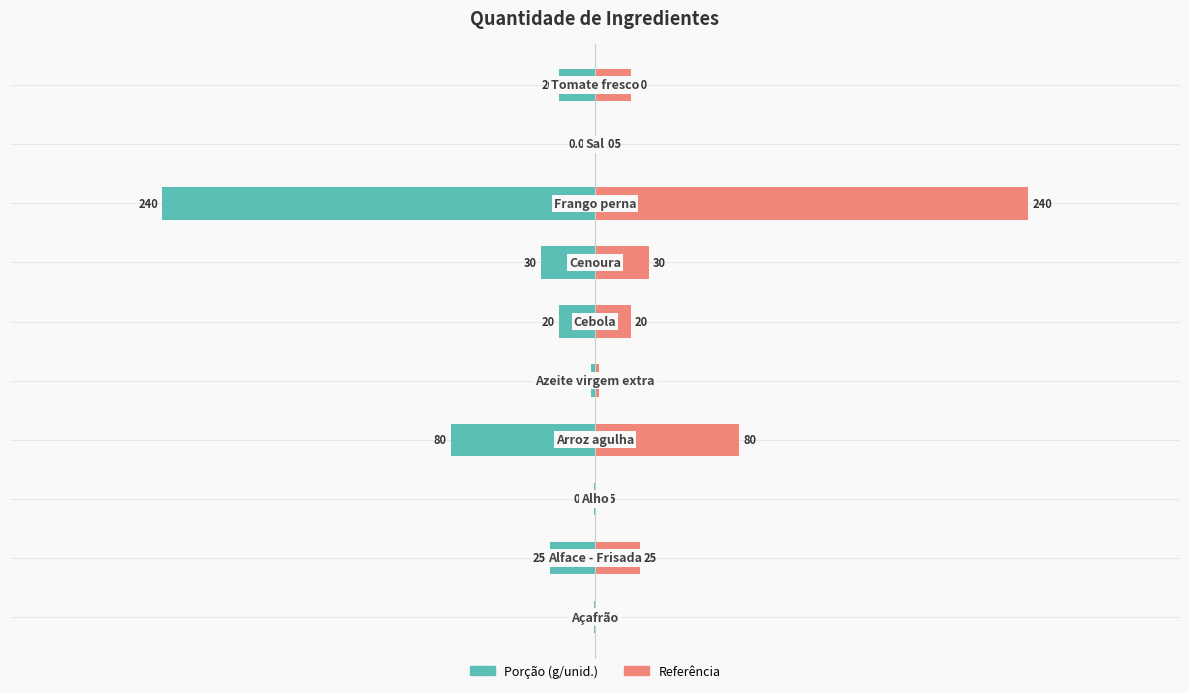

Which series has the widest spread of values?

Quantidade (esquerda)